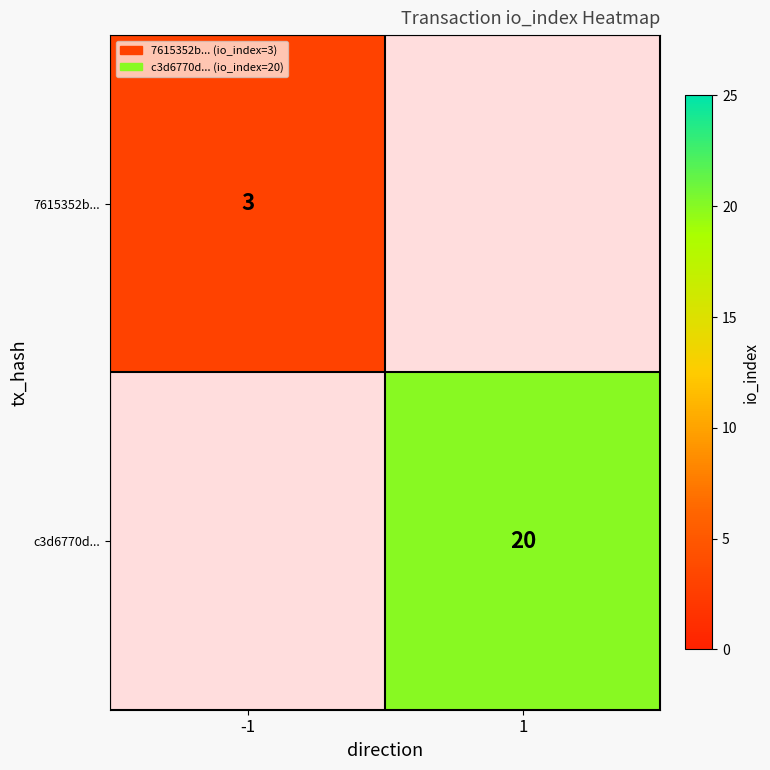

Is the value of c3d6770d... at 1 greater than the value of 7615352b... at -1?

Yes